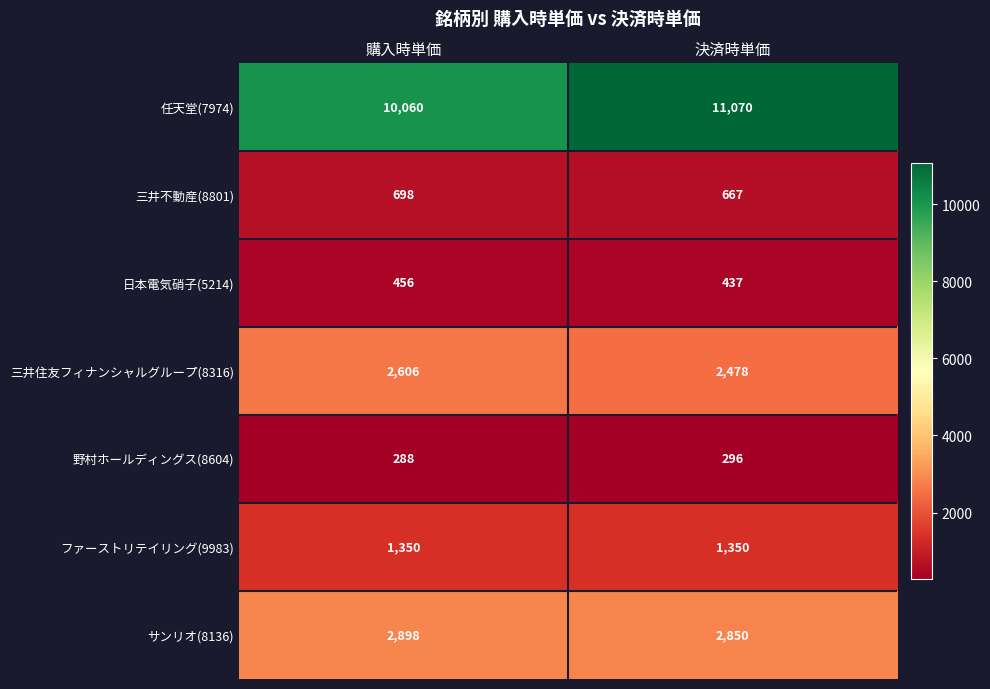

At 決済時単価, list the series in order from smallest to largest.

野村ホールディングス(8604), 日本電気硝子(5214), 三井不動産(8801), ファーストリテイリング(9983), 三井住友フィナンシャルグループ(8316), サンリオ(8136), 任天堂(7974)